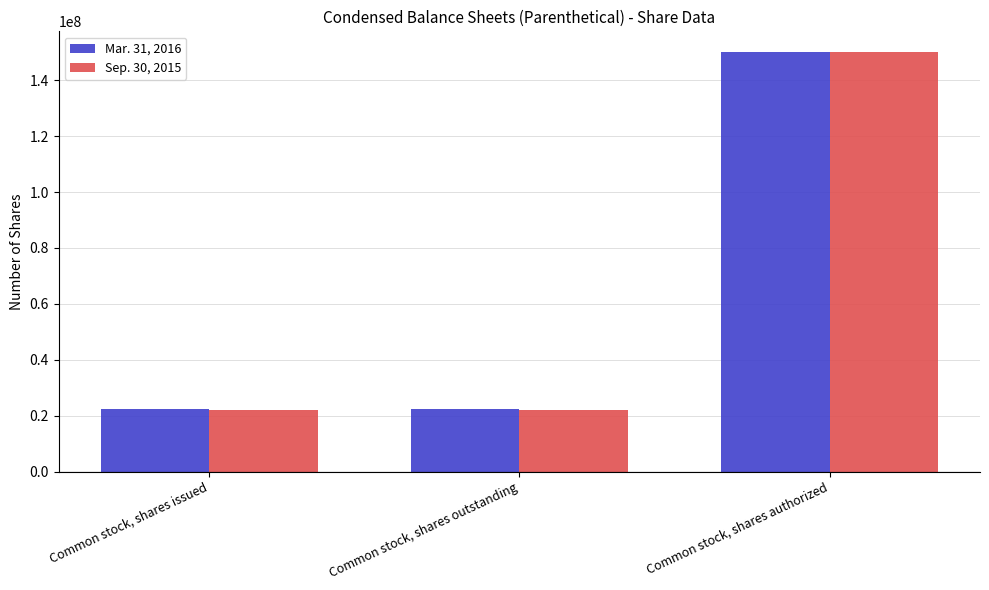

At Common stock, shares outstanding, list the series in order from smallest to largest.

Sep. 30, 2015, Mar. 31, 2016